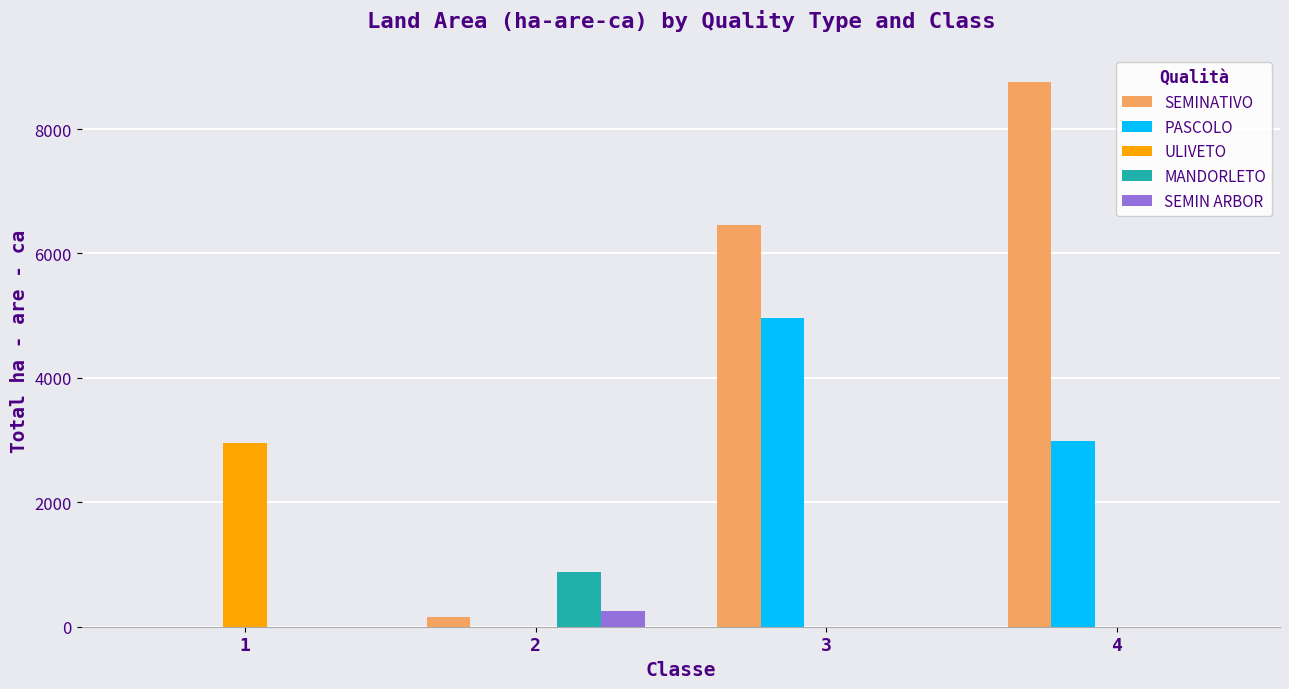

What is the total value across all series at 4?

11739